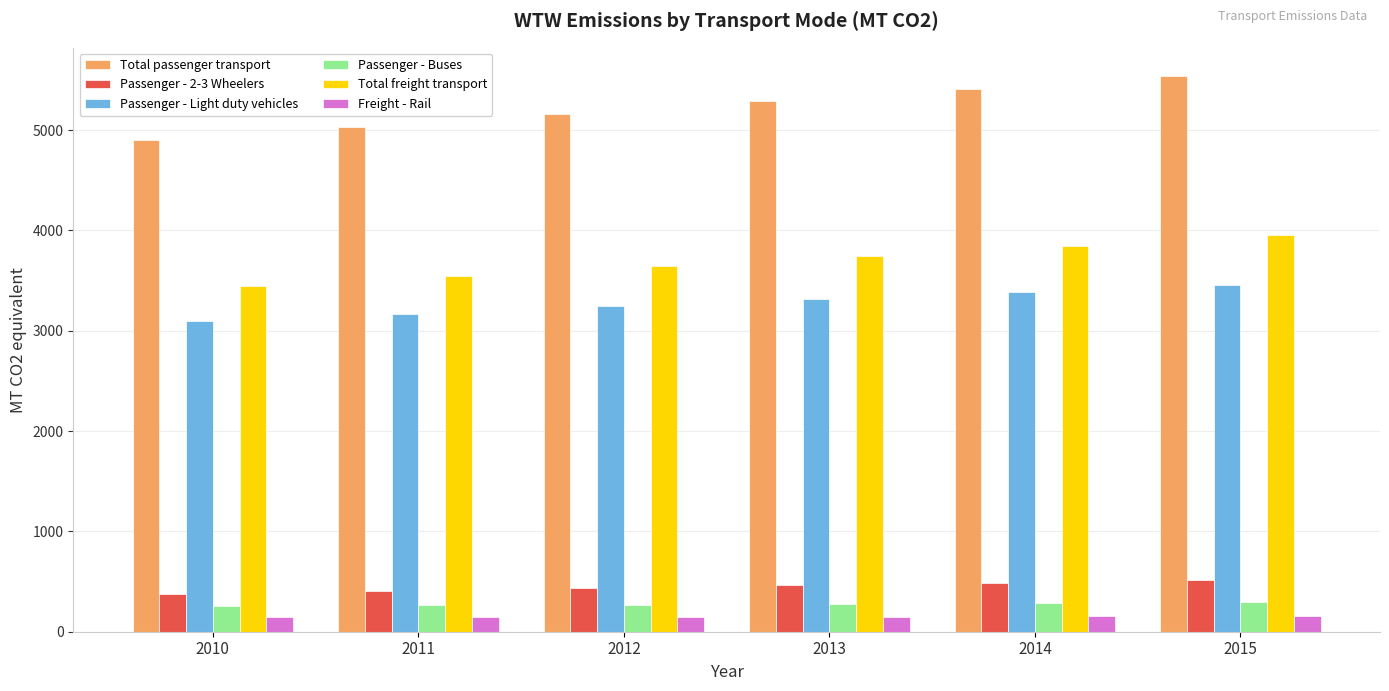

How many data points in Freight - Rail are above 151?

3